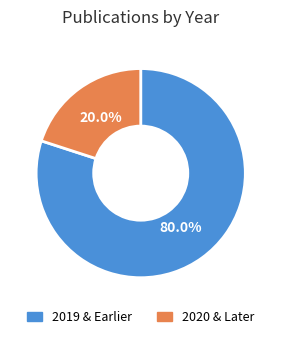

Is there a majority slice in this chart?

Yes